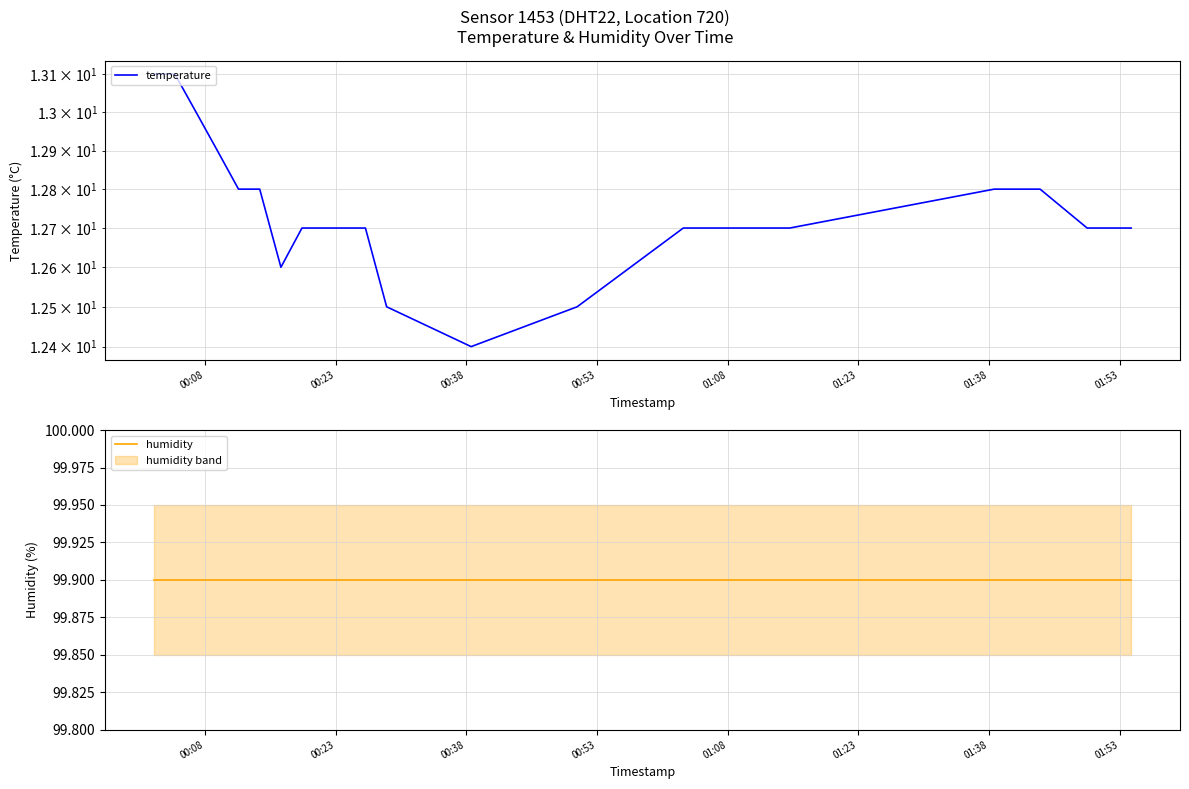

Where is humidity nearest to the value 99?

00:08